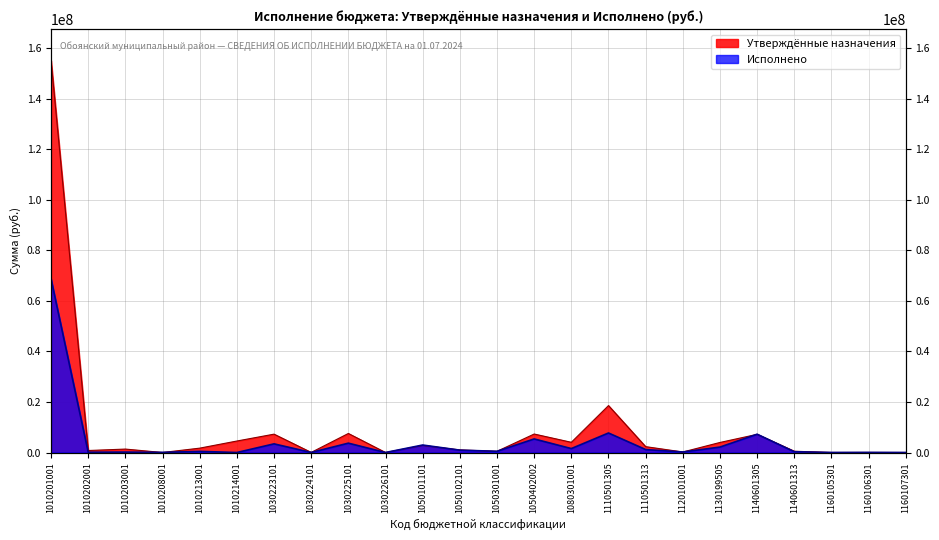

How many values in the Утверждённые назначения series are below 1725755?

12